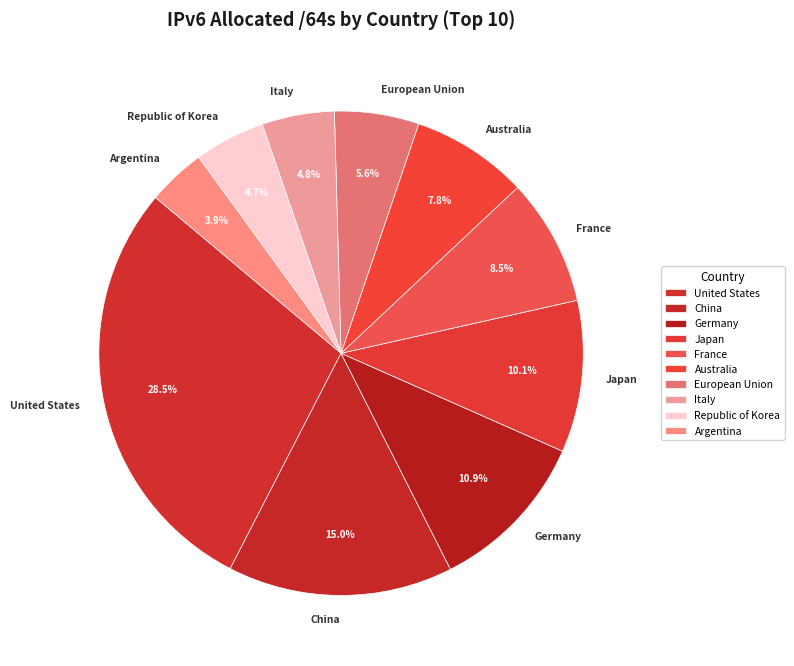

Does China account for over 50% of the chart?

No